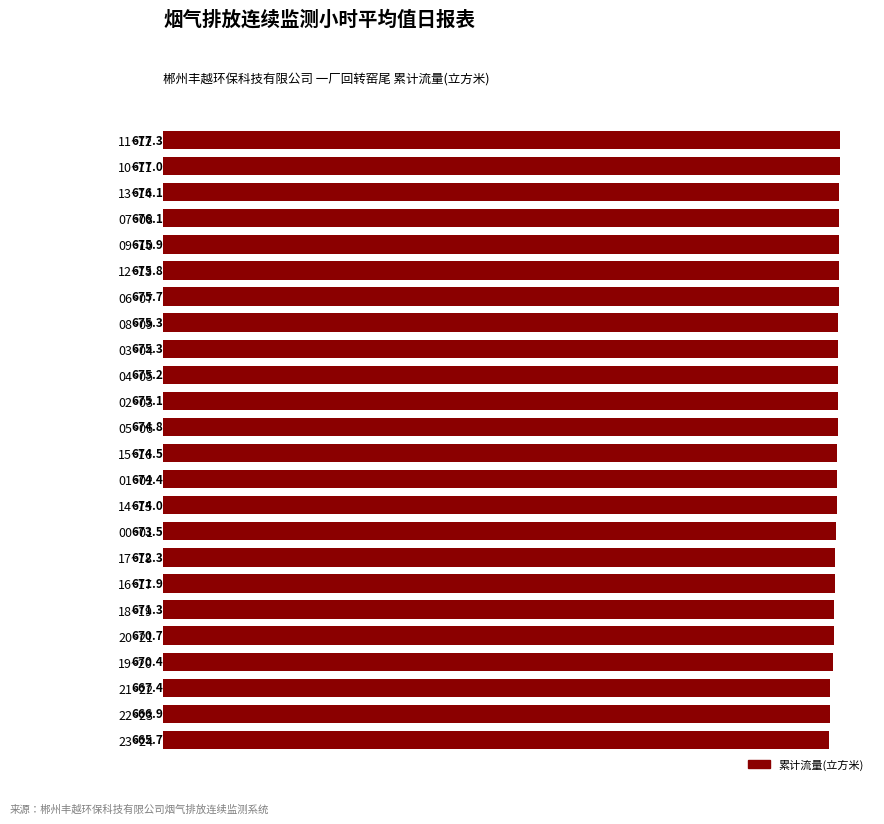

What is the value of the 16th bar from the top?

673.5